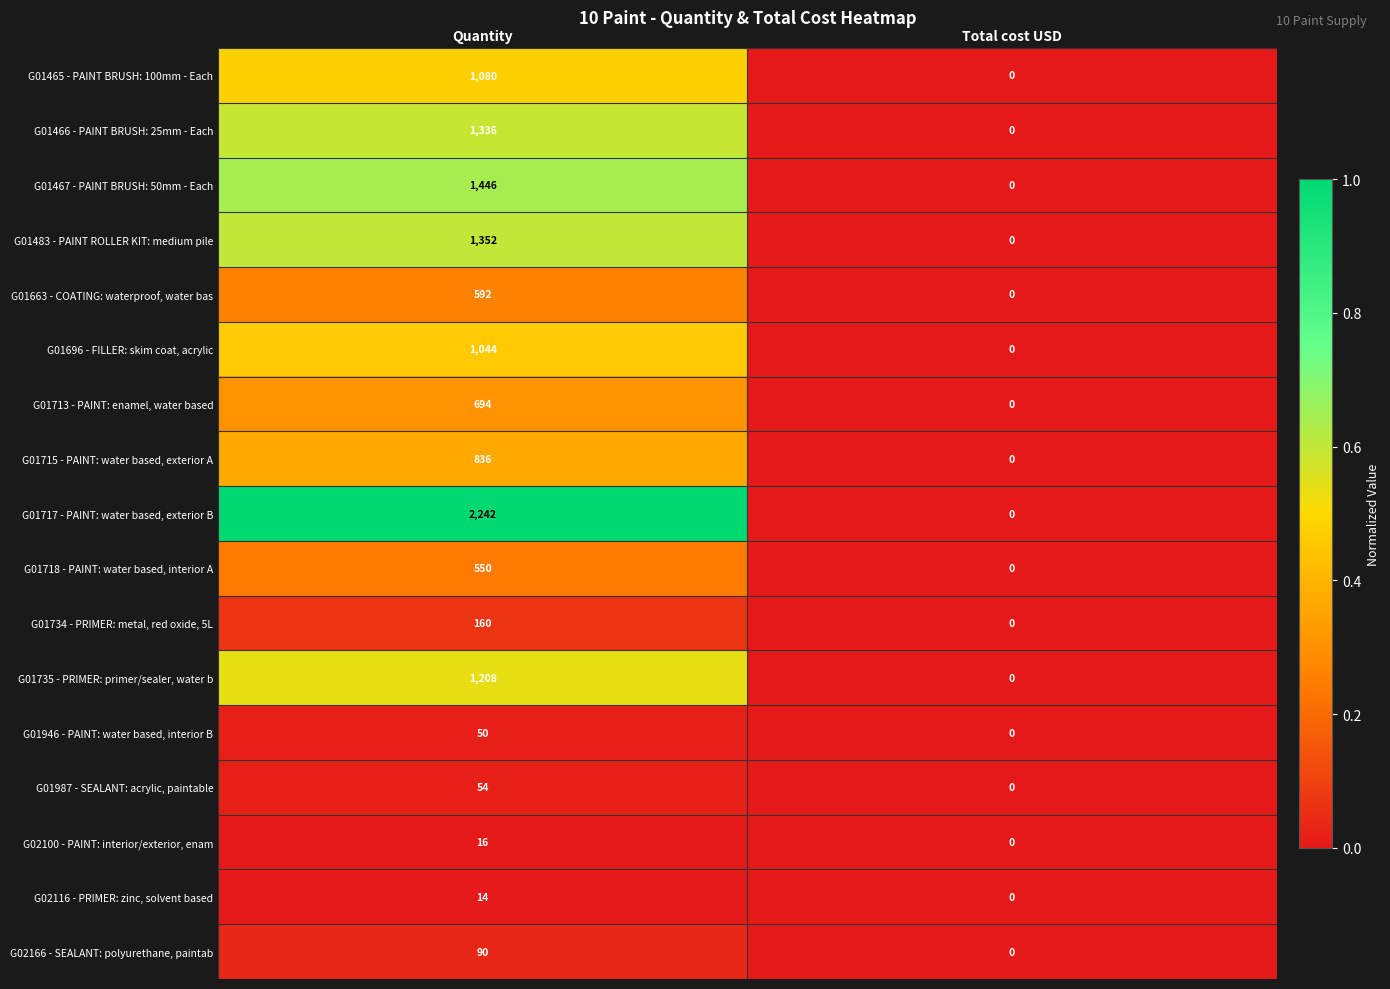

At Quantity, list the series in order from largest to smallest.

G01717 - PAINT: water based, exterior B, G01467 - PAINT BRUSH: 50mm - Each, G01483 - PAINT ROLLER KIT: medium pile, G01466 - PAINT BRUSH: 25mm - Each, G01735 - PRIMER: primer/sealer, water b, G01465 - PAINT BRUSH: 100mm - Each, G01696 - FILLER: skim coat, acrylic, G01715 - PAINT: water based, exterior A, G01713 - PAINT: enamel, water based, G01663 - COATING: waterproof, water bas, G01718 - PAINT: water based, interior A, G01734 - PRIMER: metal, red oxide, 5L, G02166 - SEALANT: polyurethane, paintab, G01987 - SEALANT: acrylic, paintable, G01946 - PAINT: water based, interior B, G02100 - PAINT: interior/exterior, enam, G02116 - PRIMER: zinc, solvent based